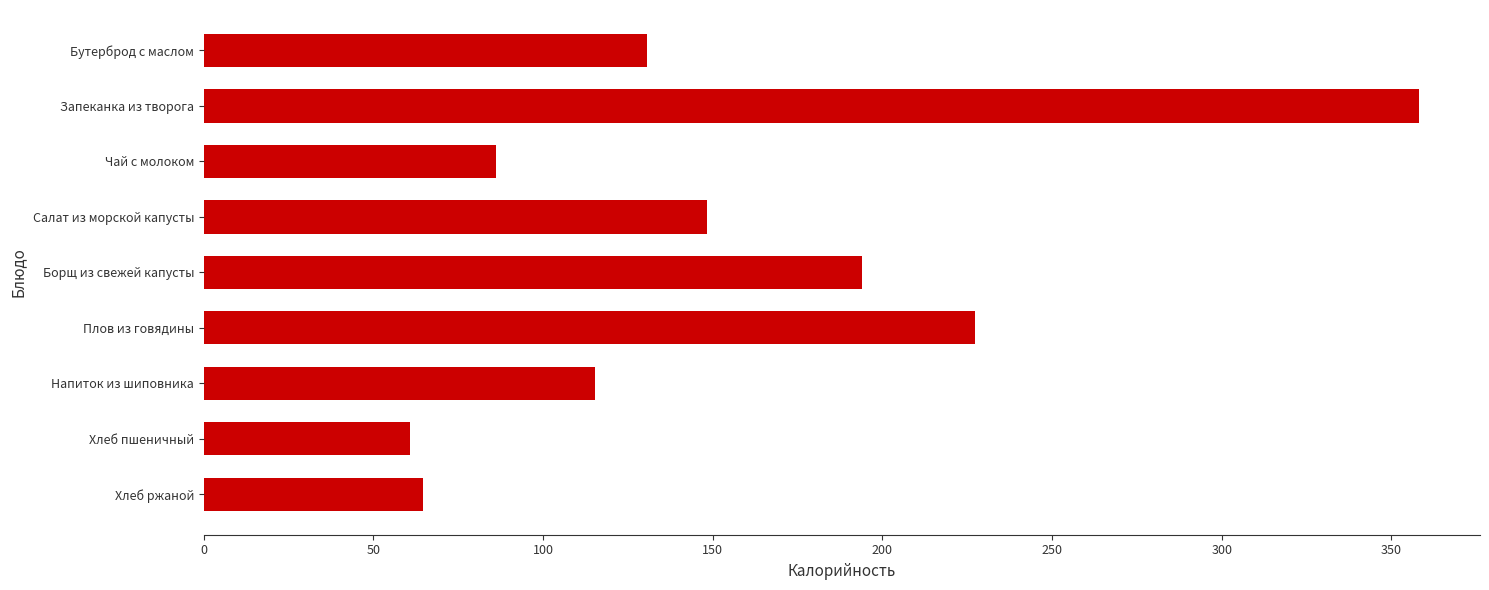

Reading bottom to top, what are all the values shown in this chart?

64.5	60.9	115.4	227.2	194.0	148.2	86.2	358.2	130.6